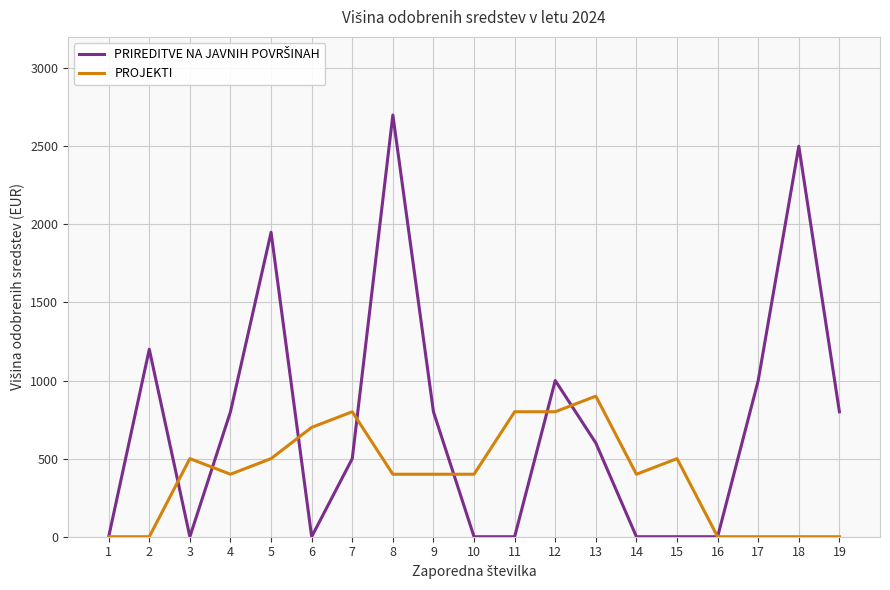

At which category is the sum across all series the highest?

8